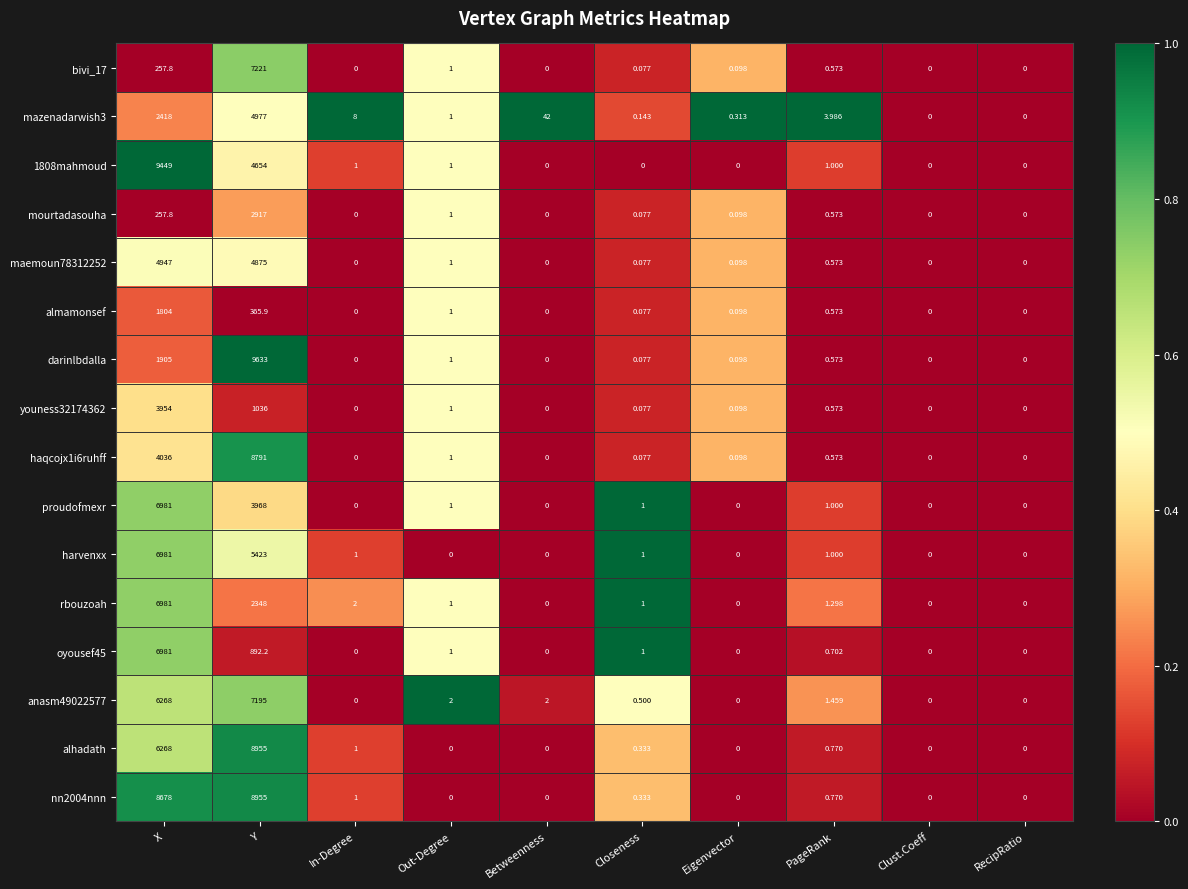

Which series has the largest total across all categories?

nn2004nnn